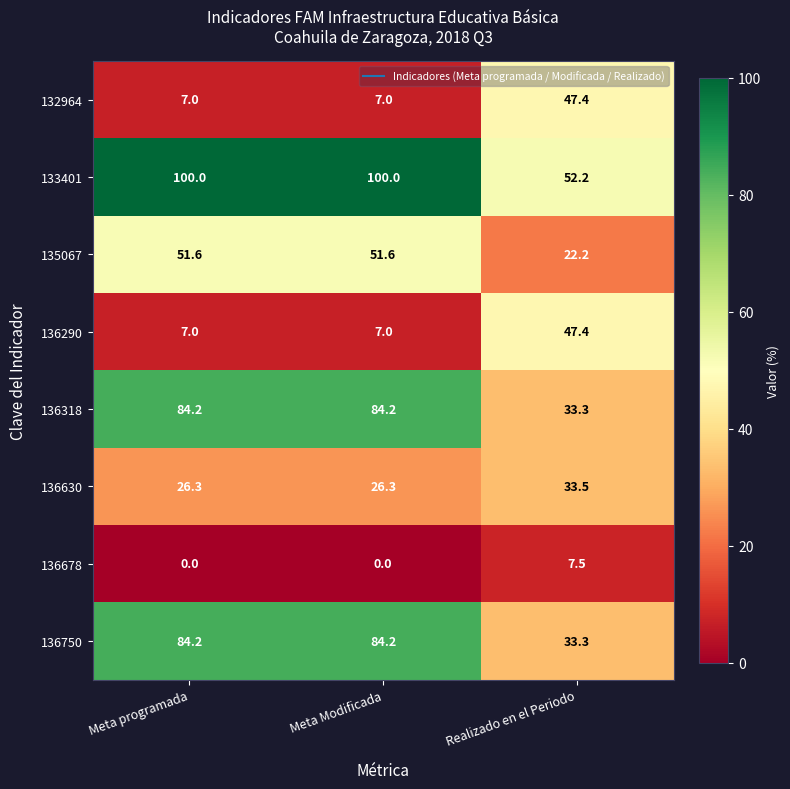

What is the difference between the highest and lowest values at Meta programada?

100.0